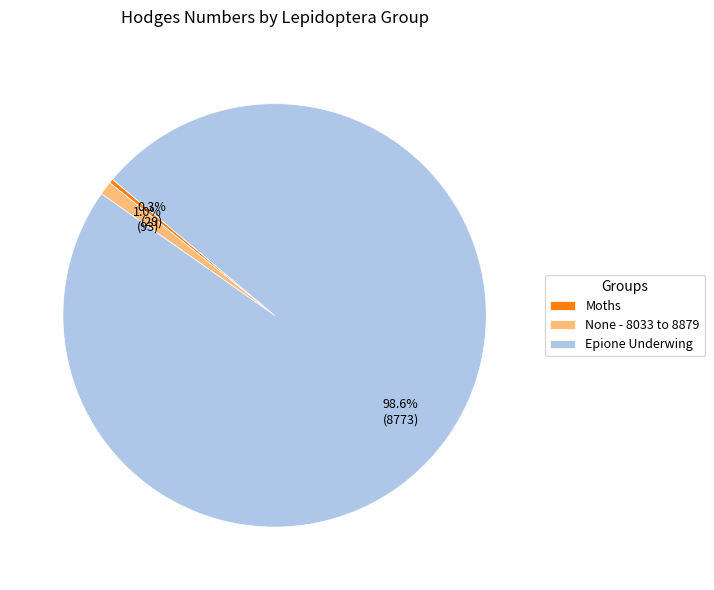

Is Moths the majority of the pie?

No